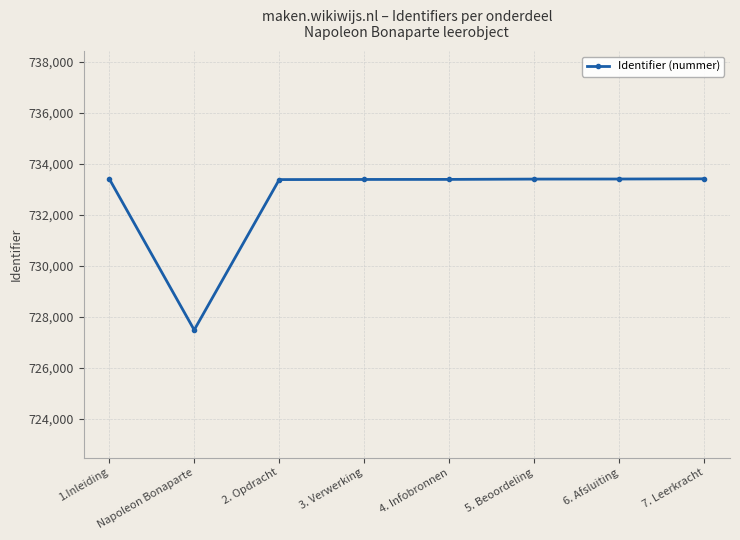

What is the difference between the maximum and second lowest values?

36